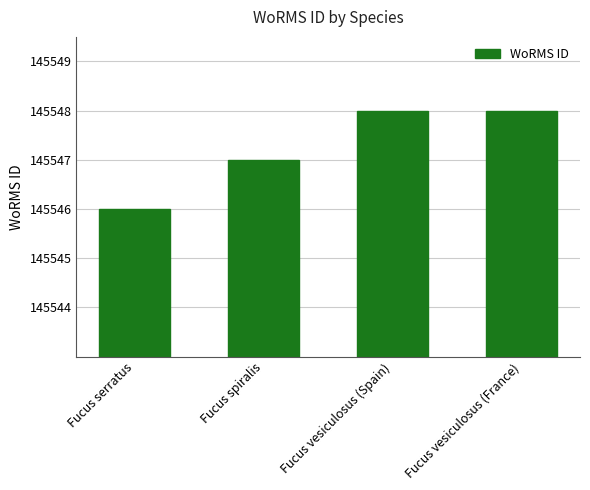

Are the bars horizontal?

No